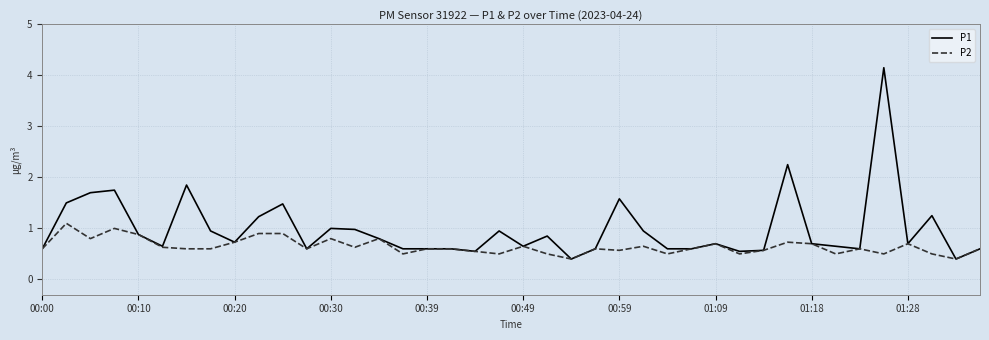

List the series in order of their peak value, lowest first.

P2, P1